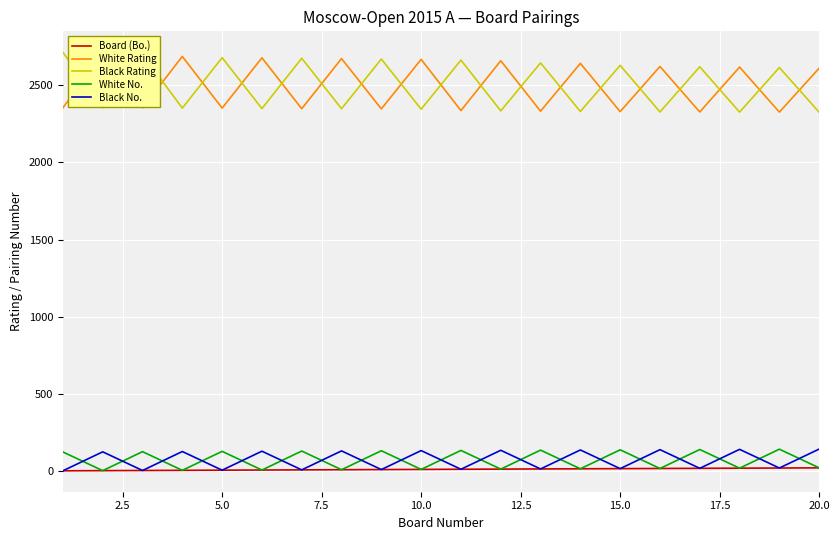

True or false: White No. and Black Rating intersect in this chart.

False